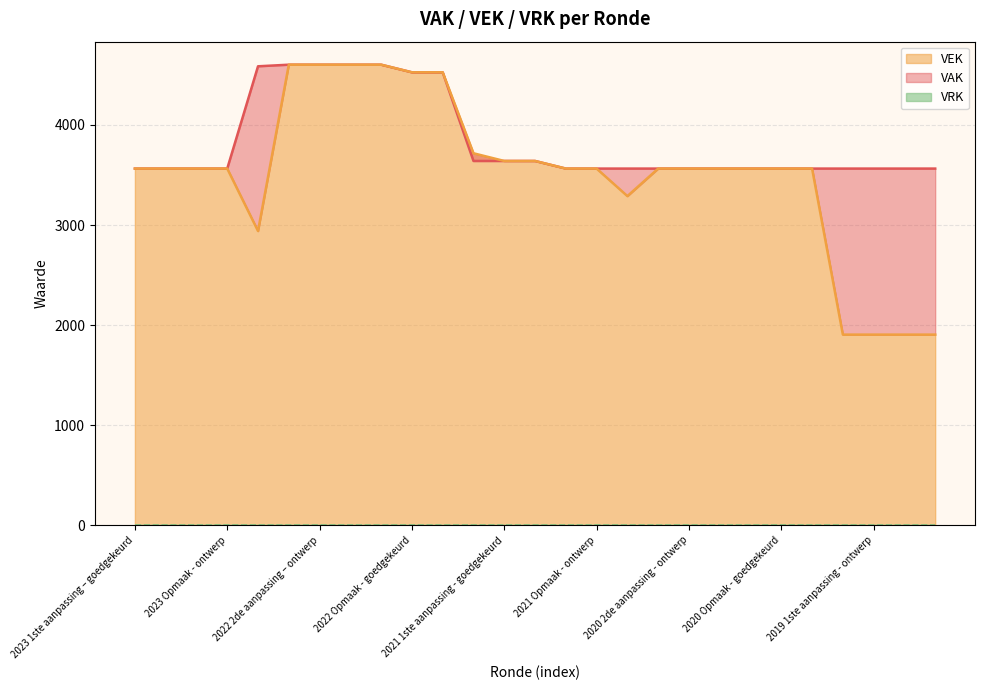

Between 2022 1ste aanpassing – goedgekeurd and 2023 1ste aanpassing – ontwerp, which is larger?

2022 1ste aanpassing – goedgekeurd